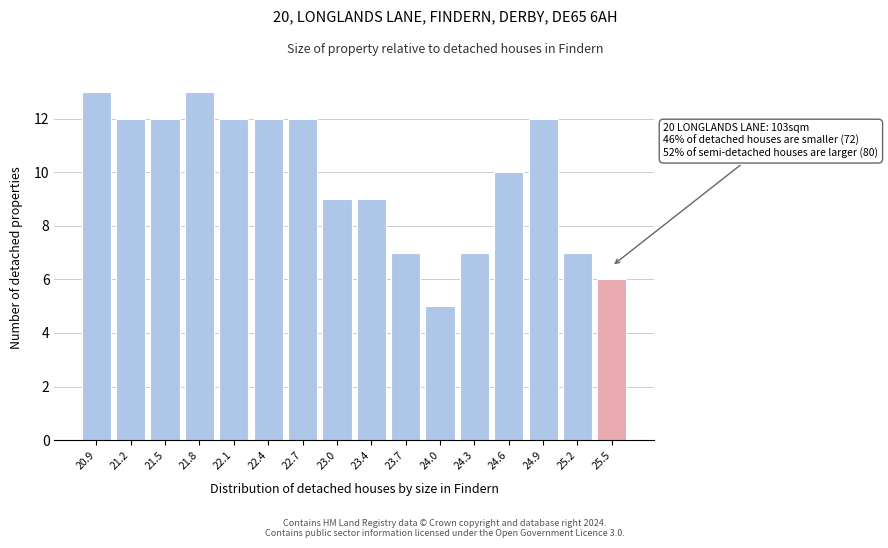

Reading right to left, transcribe all the data shown in this chart.

6	7	12	10	7	5	7	9	9	12	12	12	13	12	12	13